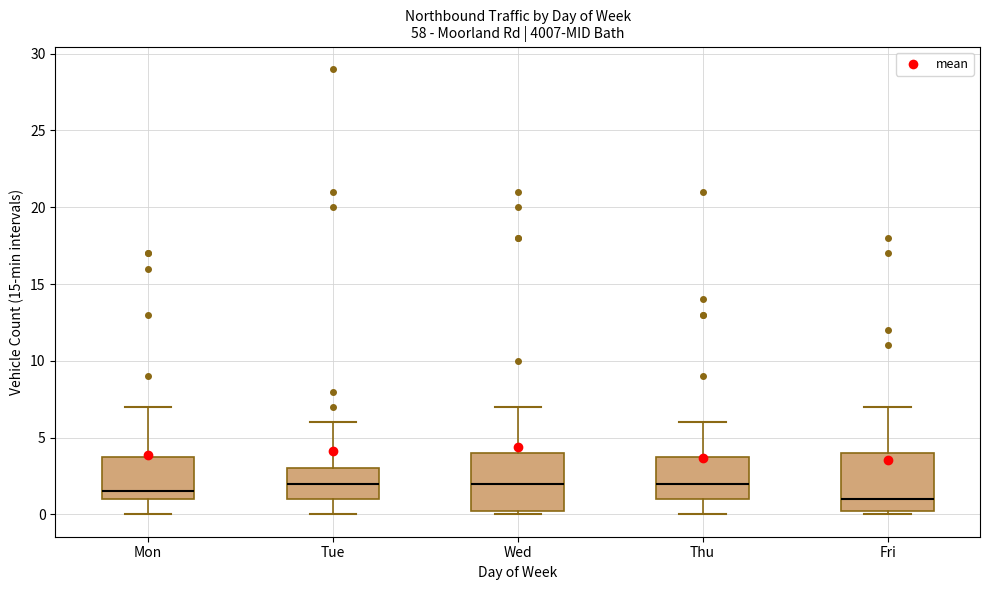

Reading left to right, read every box against the y-axis: the position of its median line, the range the box covers, and the ends of its whiskers. The values are not printed on the chart, so give them approximately, as read against the axis.

Mon: median 1.5, box 1.0 to 4.0, whiskers 0.0 to 7.0
Tue: median 2.0, box 1.0 to 3.0, whiskers 0.0 to 6.0
Wed: median 2.0, box 0.5 to 4.0, whiskers 0.0 to 7.0
Thu: median 2.0, box 1.0 to 4.0, whiskers 0.0 to 6.0
Fri: median 1.0, box 0.5 to 4.0, whiskers 0.0 to 7.0